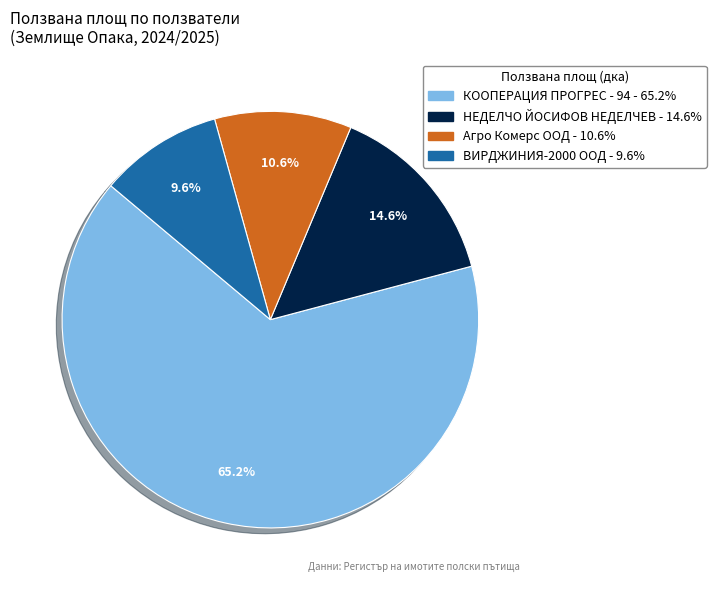

Approximately how many times larger is the value at КООПЕРАЦИЯ ПРОГРЕС - 94 compared to НЕДЕЛЧО ЙОСИФОВ НЕДЕЛЧЕВ?

4.5